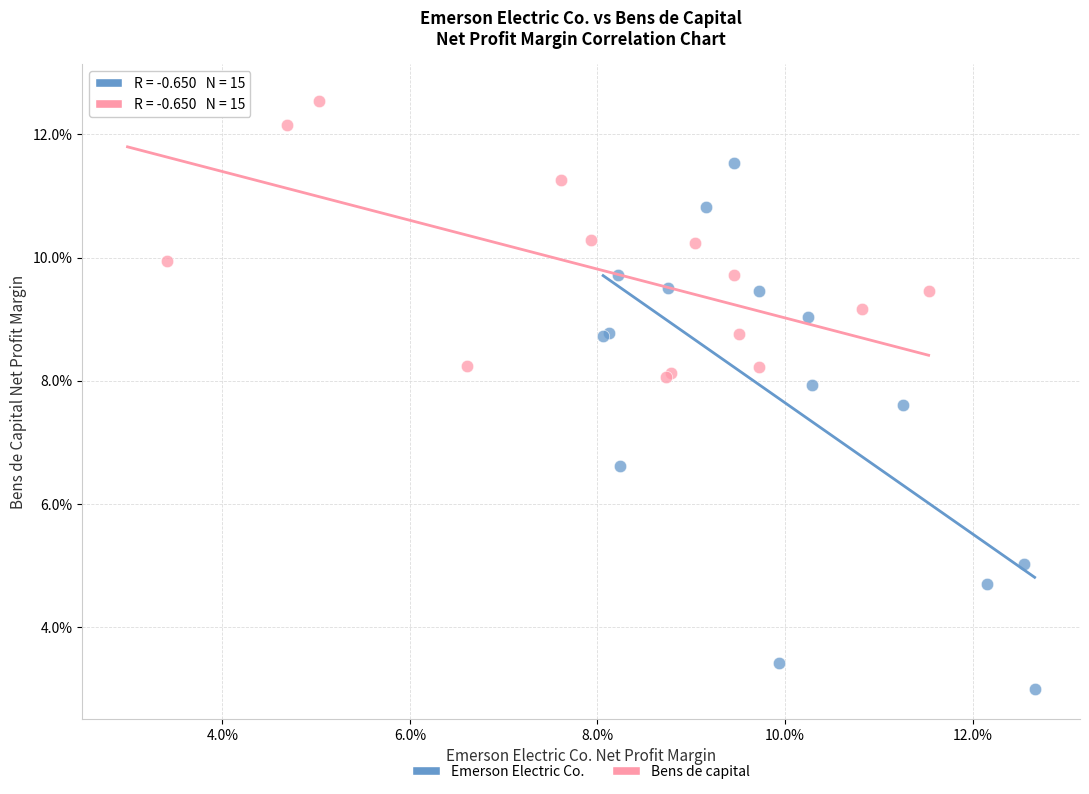

Which series has the largest Y range (max minus min)?

Emerson Electric Co.